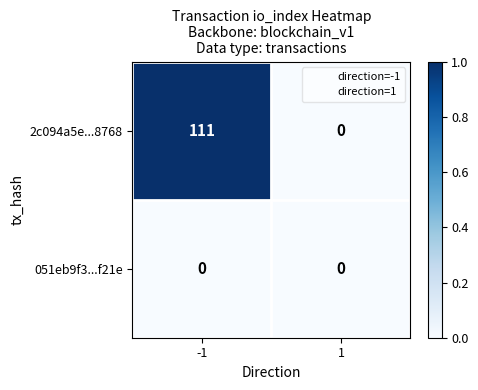

What is the difference between the maximum and minimum values in the 2c094a5e...8768 series?

111